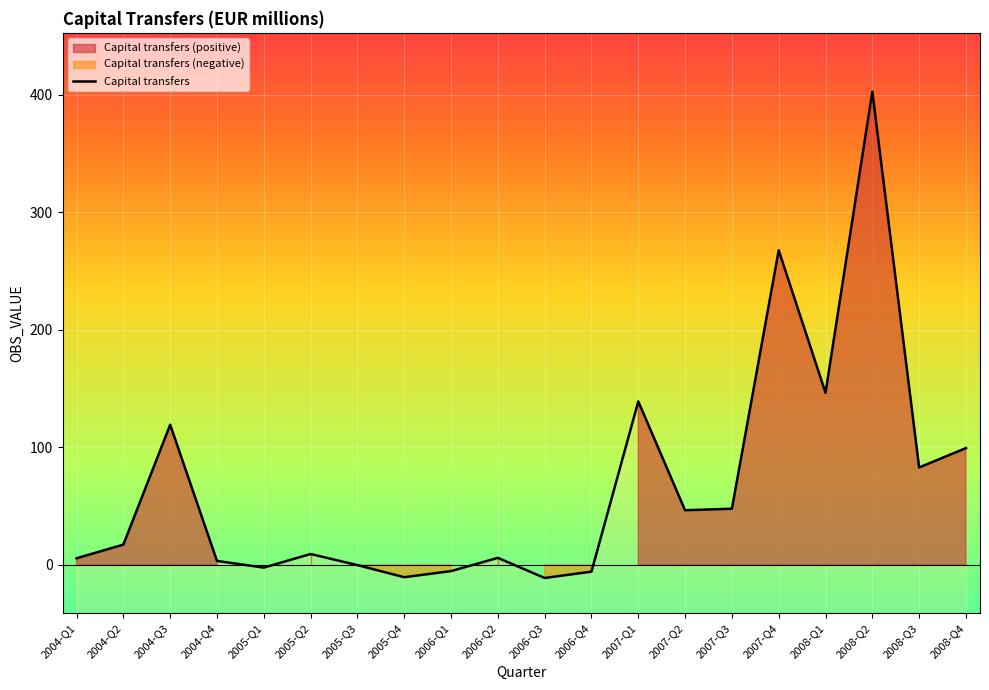

At which category does the data reach its first local peak?

2004-Q3